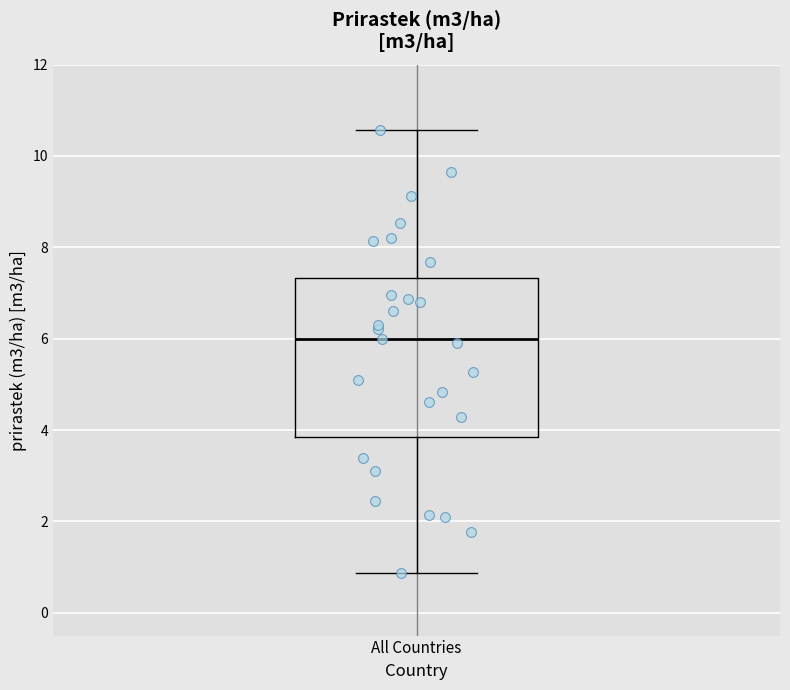

Where is the upper edge of the box for All Countries on the y-axis? The values are not printed on the chart, so give them approximately, as read against the axis.

7.4